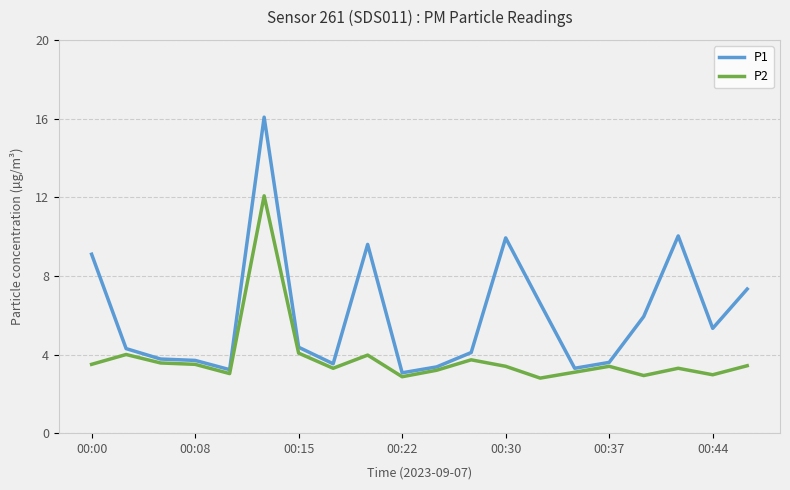

Rank the series by their maximum value, from lowest to highest.

P2, P1